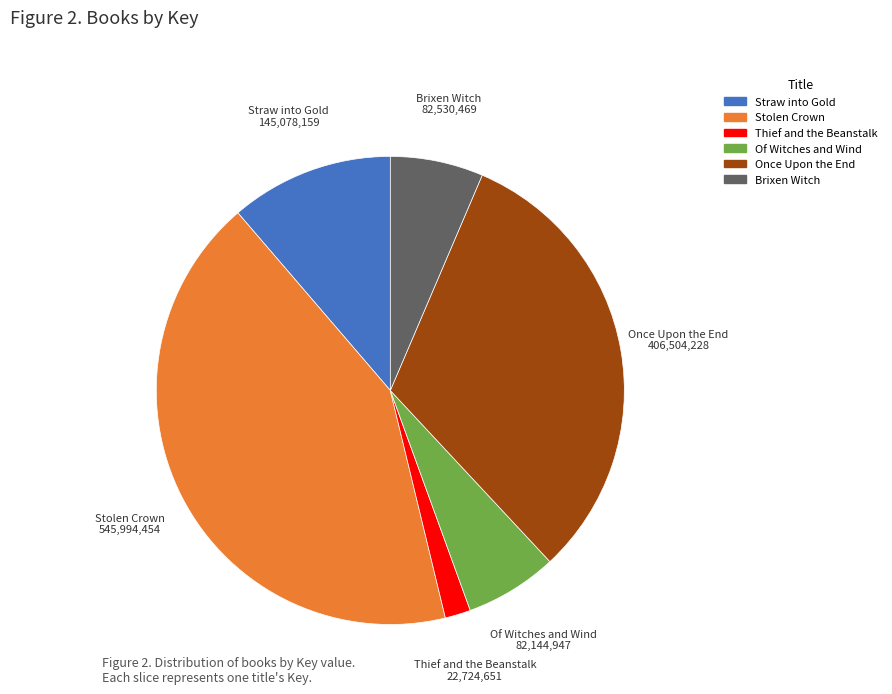

Count the number of slices in the pie.

6